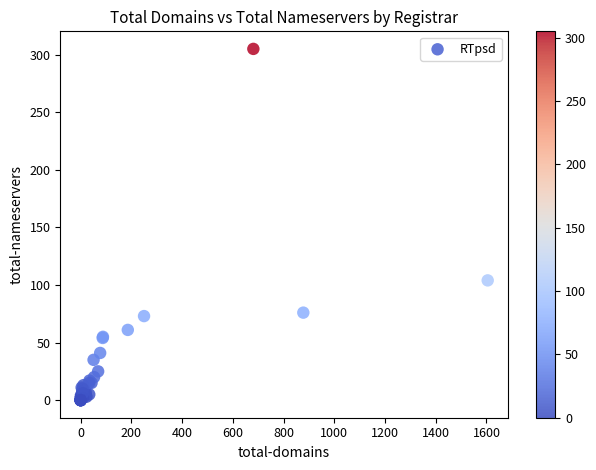

What Y value in the scatter plot is closest to 152?

104